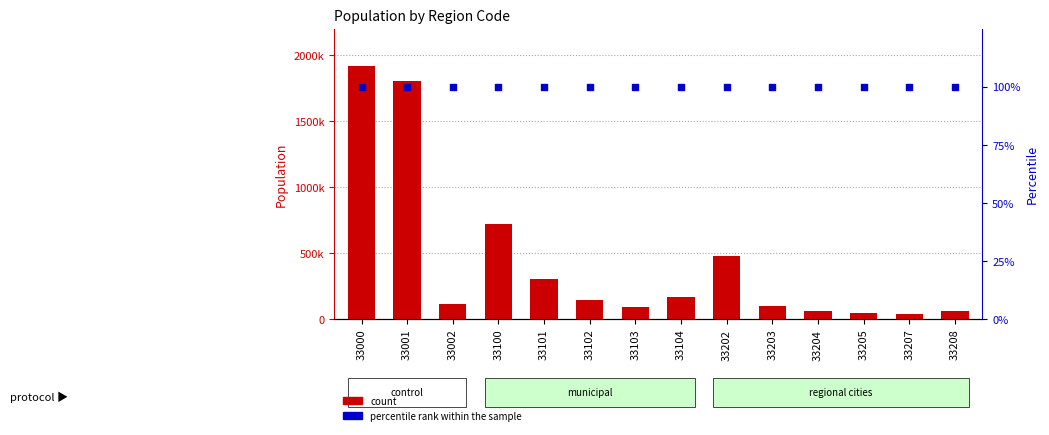

What is the total value across all series at 33203?

103846